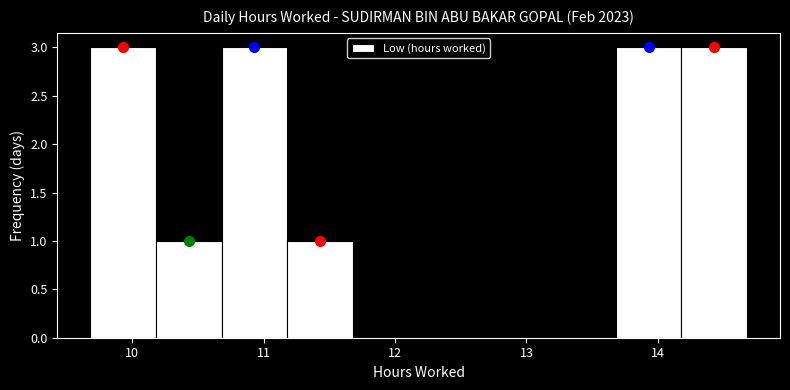

Reading left to right, list every bar in this chart as the range it spans on the x-axis followed by its height. Neither the bar edges nor the heights are printed on the chart, so give them approximately, as read against the axes.

9.68 to 10.18: 3
10.18 to 10.68: 1
10.68 to 11.18: 3
11.18 to 11.68: 1
11.68 to 12.18: 0
12.18 to 12.68: 0
12.68 to 13.18: 0
13.18 to 13.68: 0
13.68 to 14.18: 3
14.18 to 14.68: 3